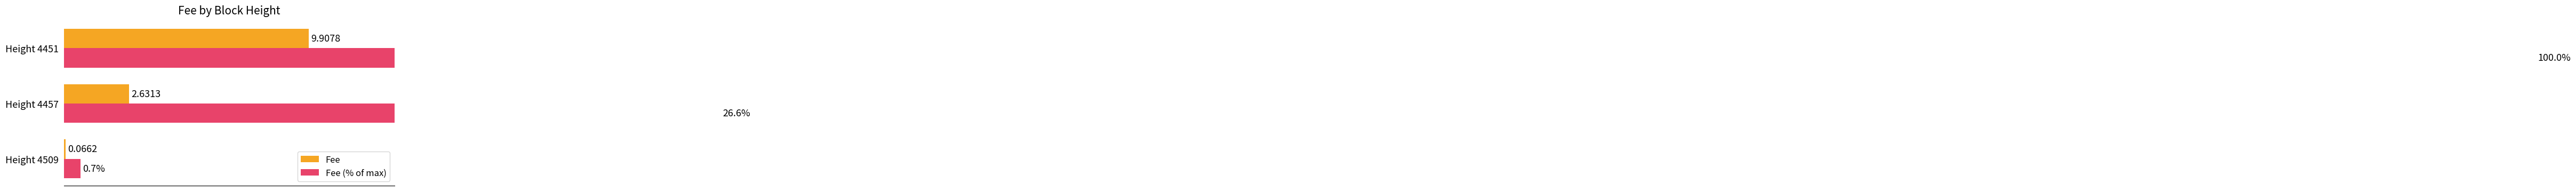

At Height 4457, list the series in order from smallest to largest.

Fee, Fee (% of max)